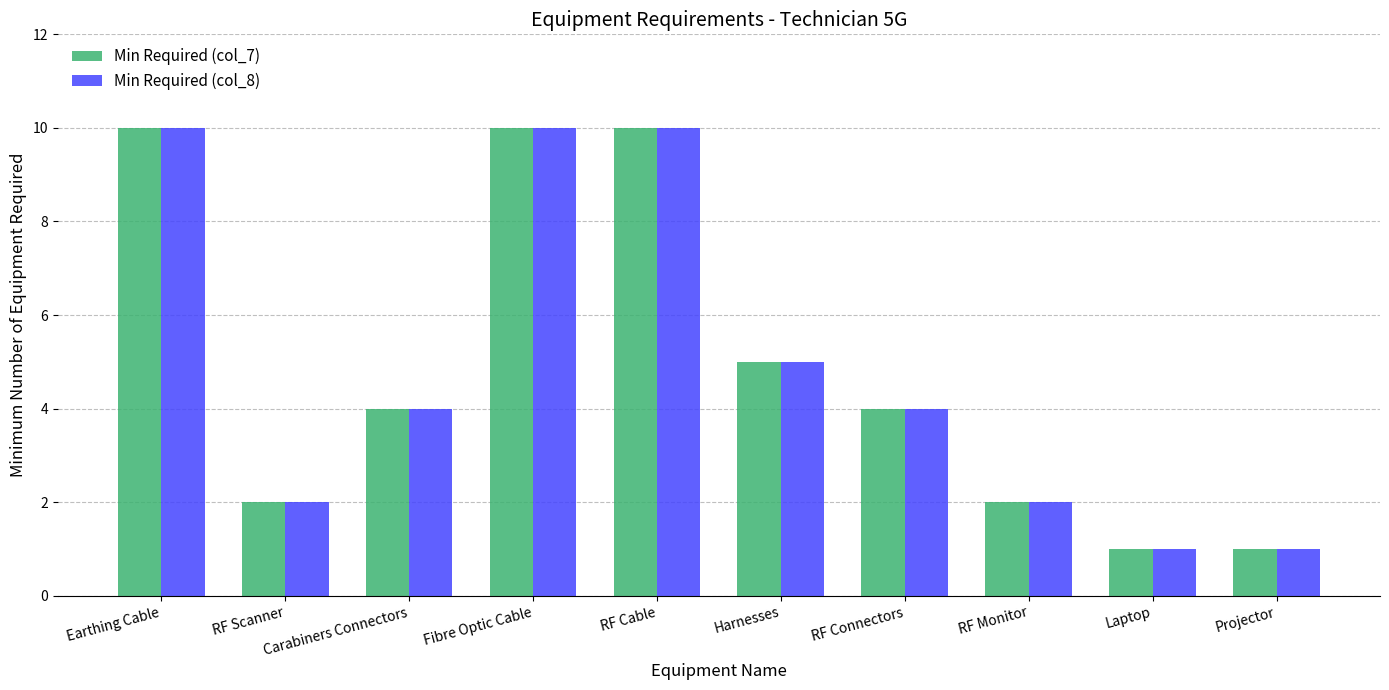

At how many categories does at least one series exceed 8?

3